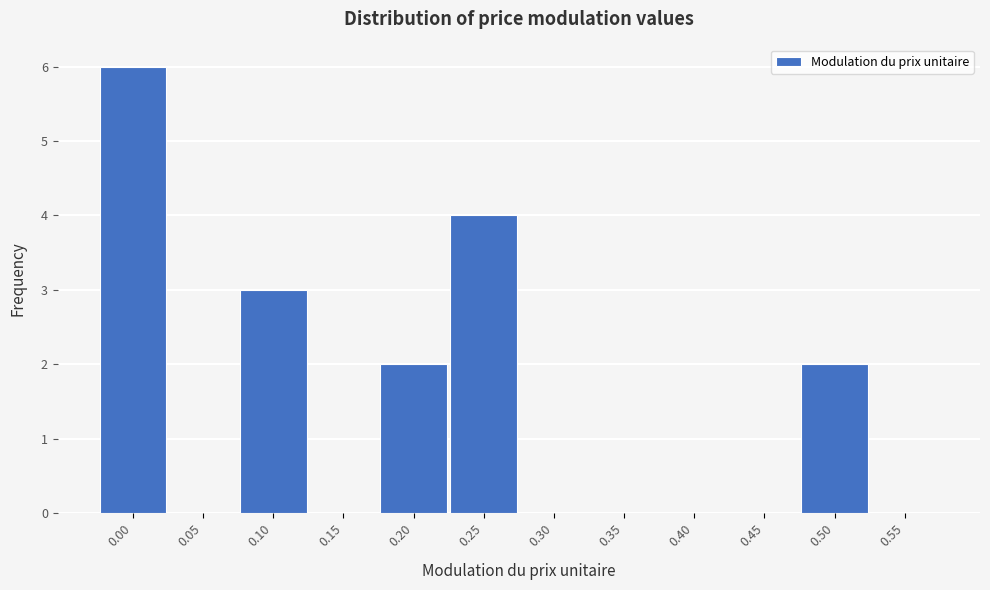

Reading left to right, transcribe all the data shown in this chart.

0.00=6	0.05=0	0.10=3	0.15=0	0.20=2	0.25=4	0.30=0	0.35=0	0.40=0	0.45=0	0.50=2	0.55=0